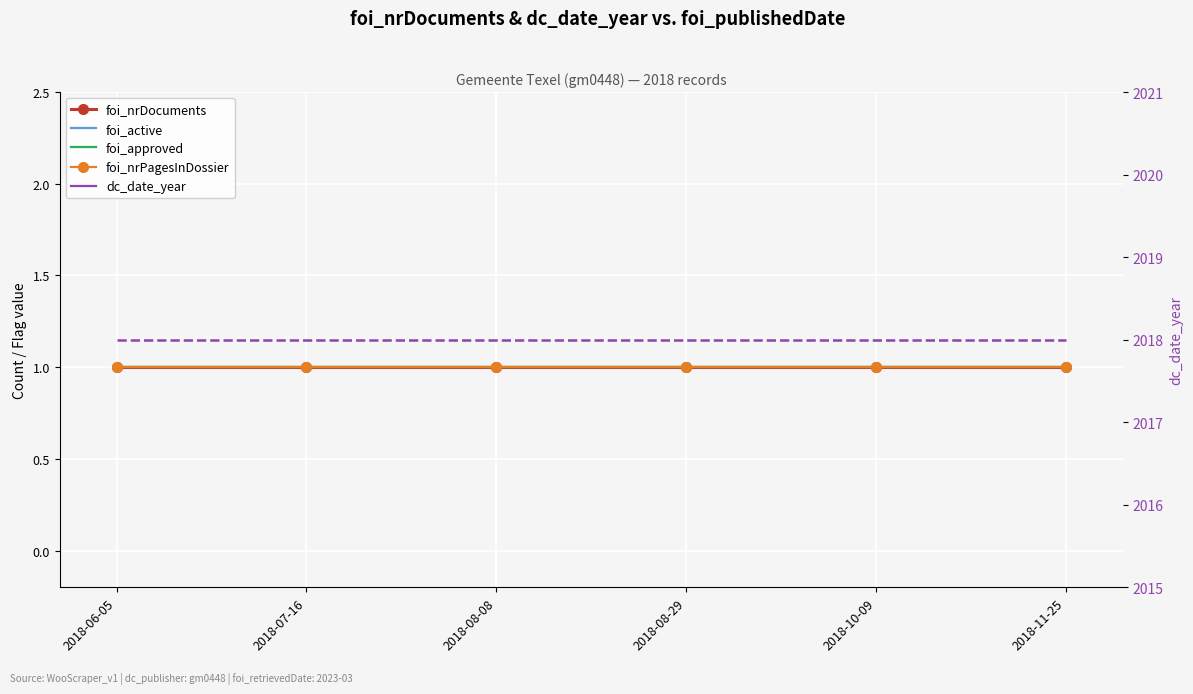

Count the number of categories in the chart.

6